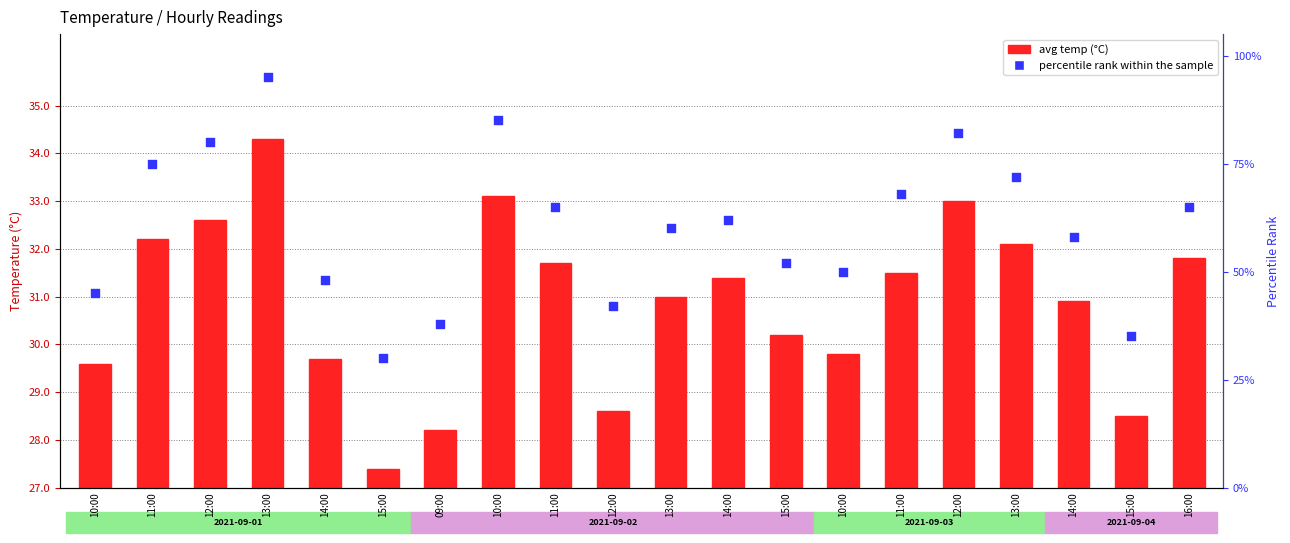

Which has a higher value, 14:00 or 12:00?

14:00